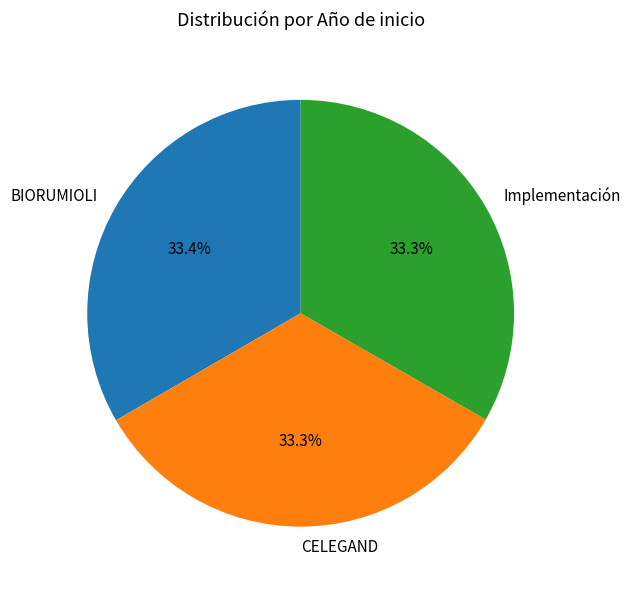

Combined, what portion of the pie is BIORUMIOLI and Implementación?

66.7%